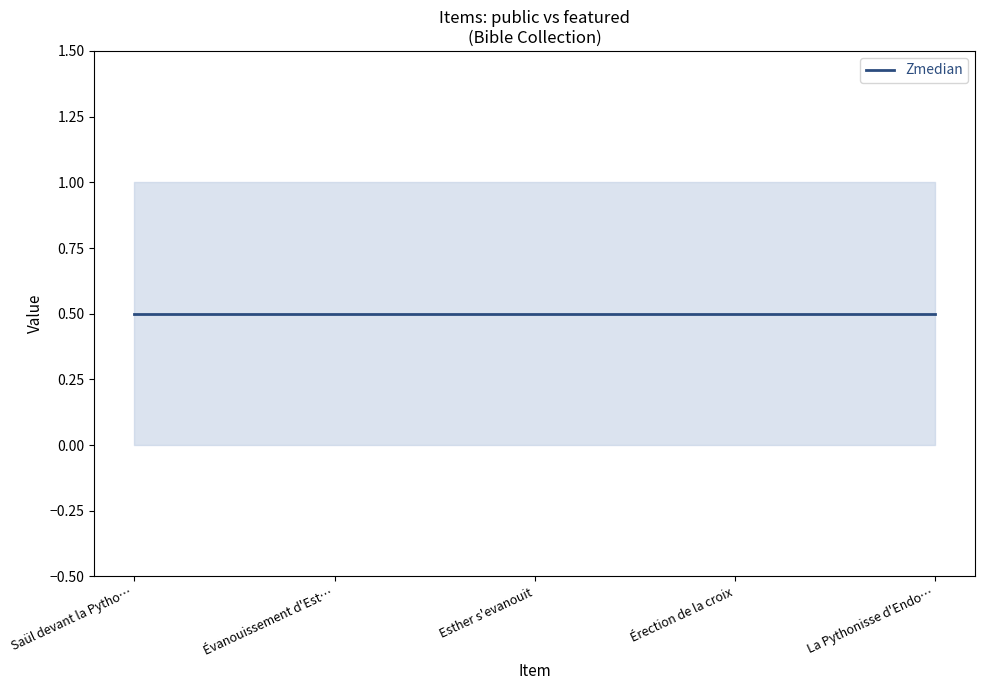

At which category does the chart reach its peak across all series?

Saül devant la Pythonisse